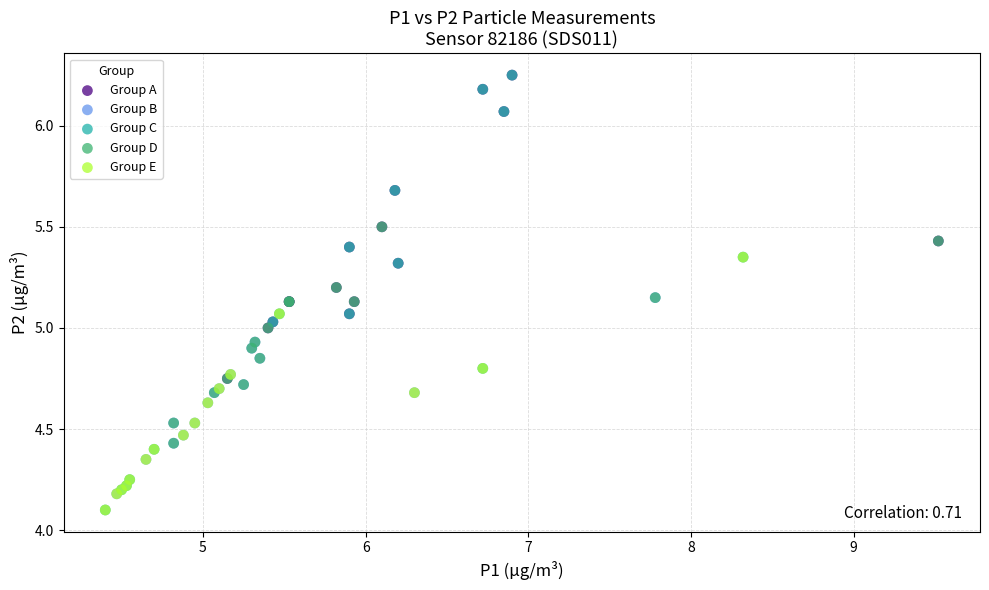

Which series has the widest spread of Y values?

Group C